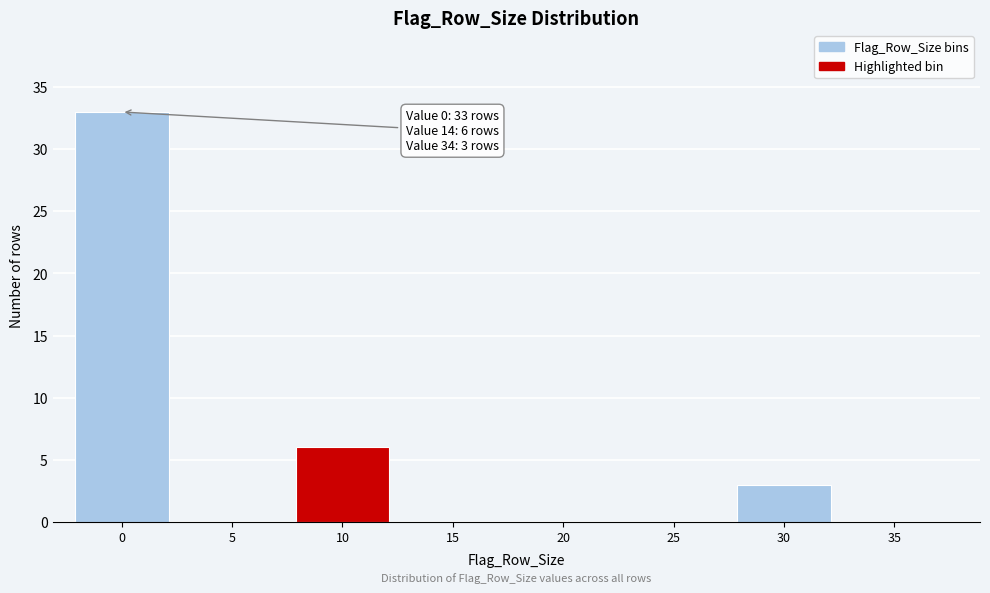

Reading right to left, extract all data points from this chart.

35=0	30=3	25=0	20=0	15=0	10=6	5=0	0=33